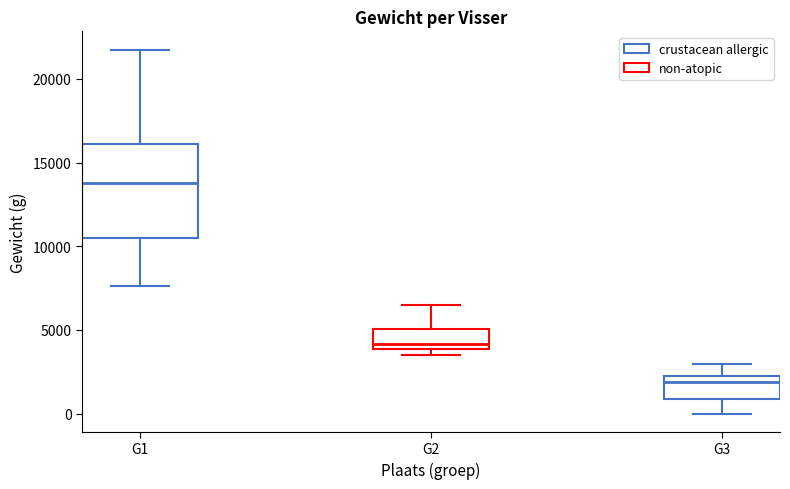

Which box has the lowest median line?

G3